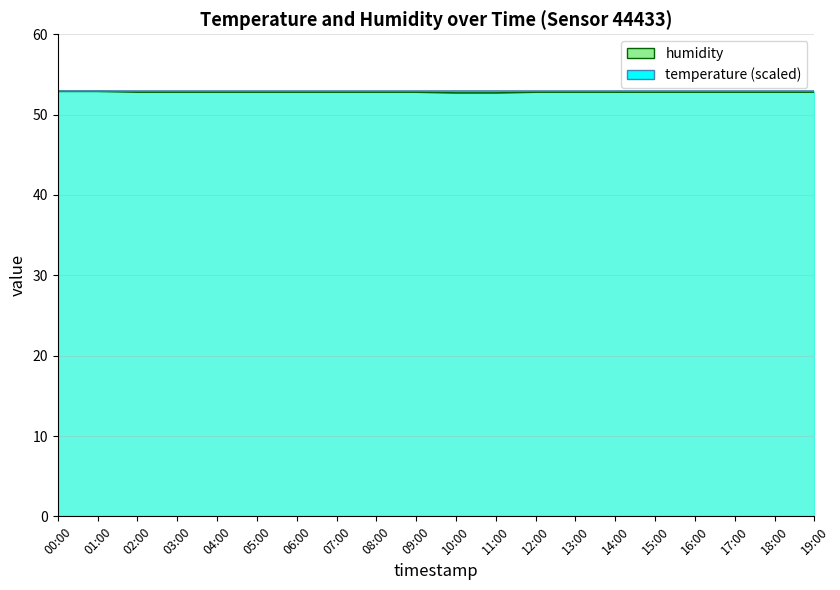

Which label corresponds to the smallest value in the chart?

10:00